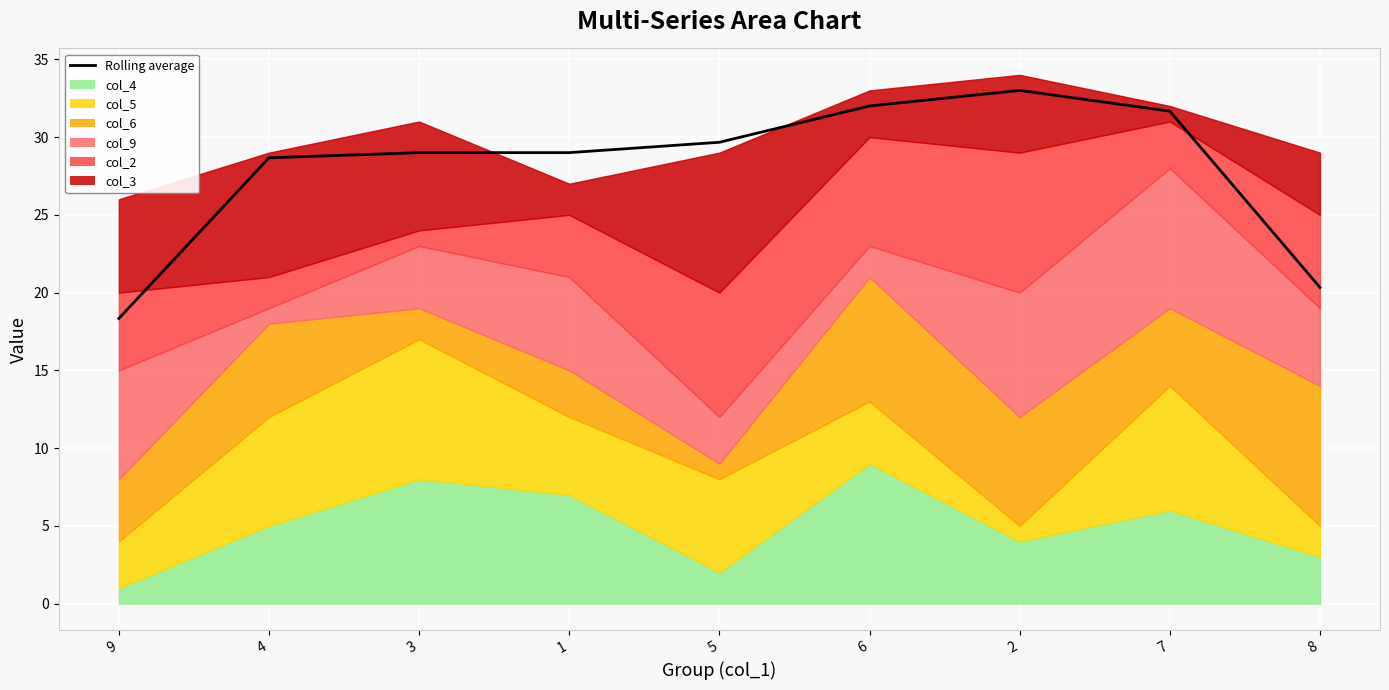

What is the maximum value shown in the chart?

33.0